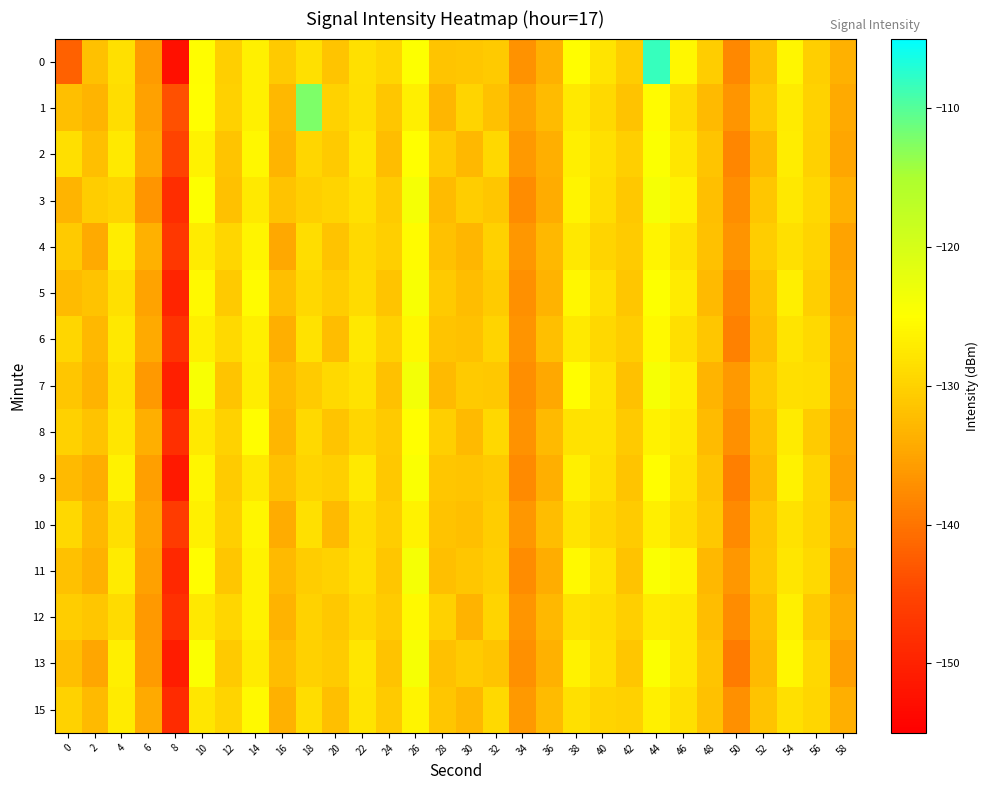

What is the maximum value shown in the chart?

-108.2